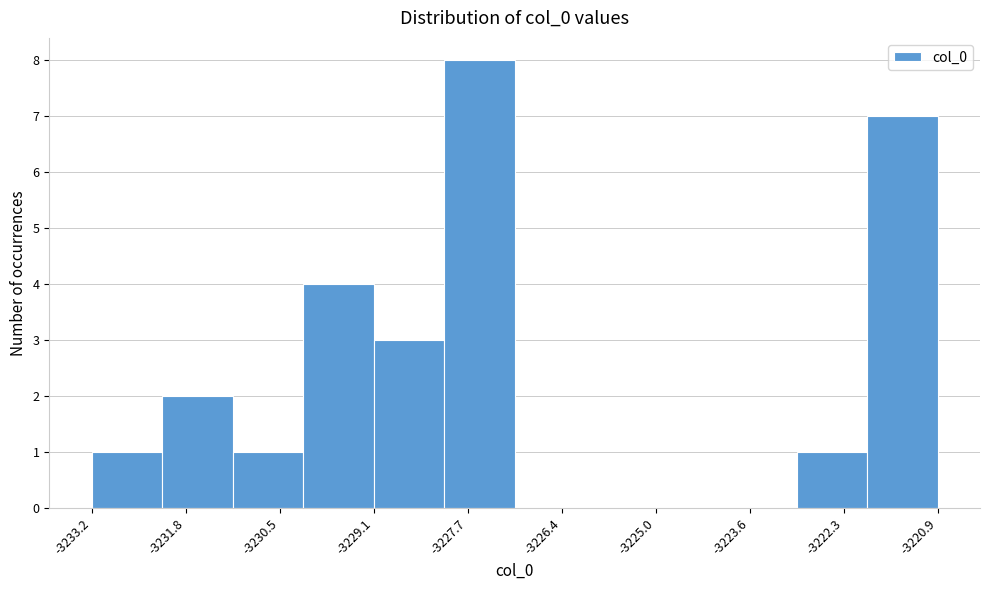

How tall is the bar that spans -3233.2 to -3232.2 on the x-axis? Neither the bar edges nor the heights are printed on the chart, so give them approximately, as read against the axes.

1